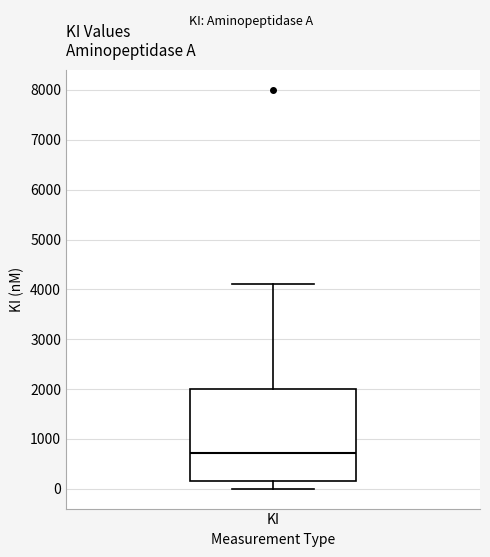

Where is the lower edge of the box for KI on the y-axis? The values are not printed on the chart, so give them approximately, as read against the axis.

100